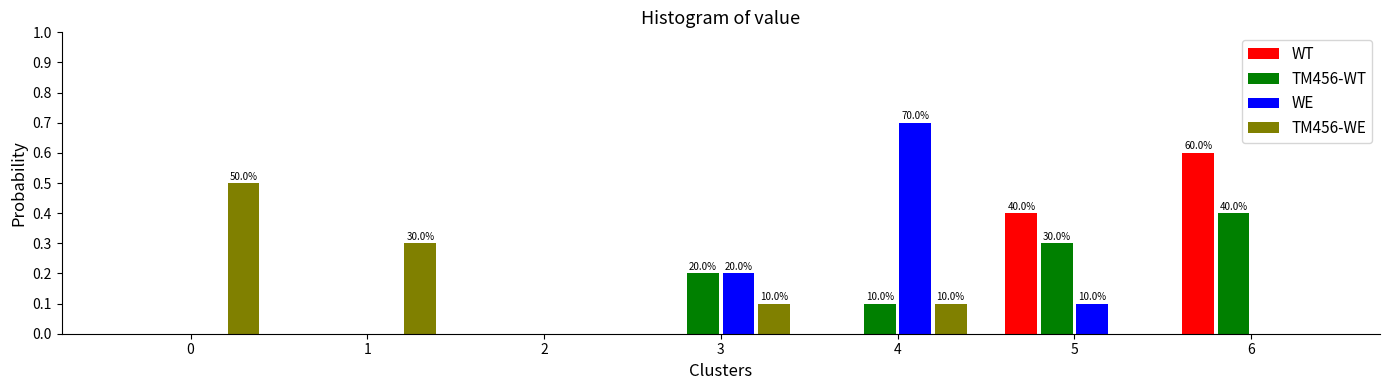

Reading left to right, transcribe all the data shown in this chart.

WT: 0=0.0	1=0.0	2=0.0	3=0.0	4=0.0	5=0.4	6=0.6
TM456-WT: 0=0.0	1=0.0	2=0.0	3=0.2	4=0.1	5=0.3	6=0.4
WE: 0=0.0	1=0.0	2=0.0	3=0.2	4=0.7	5=0.1	6=0.0
TM456-WE: 0=0.5	1=0.3	2=0.0	3=0.1	4=0.1	5=0.0	6=0.0